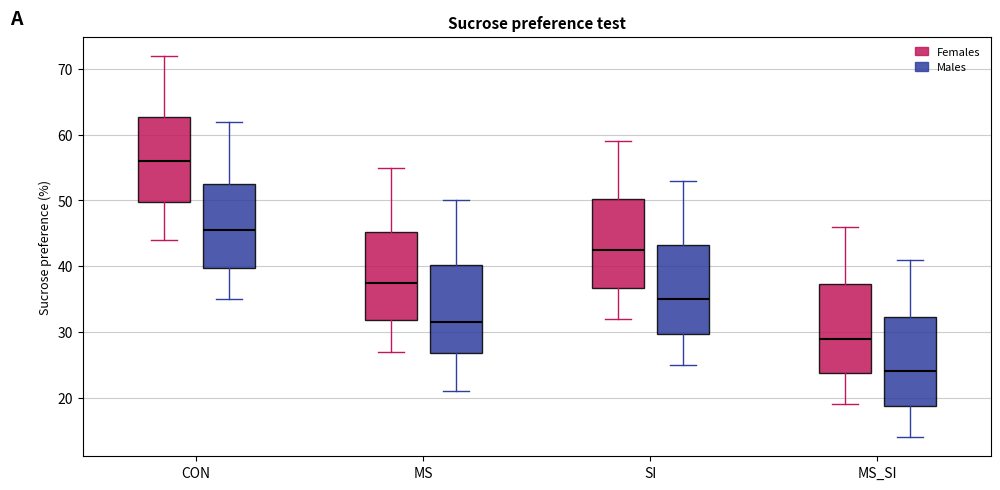

Which box's median line is the lowest?

MS_SI (Males)